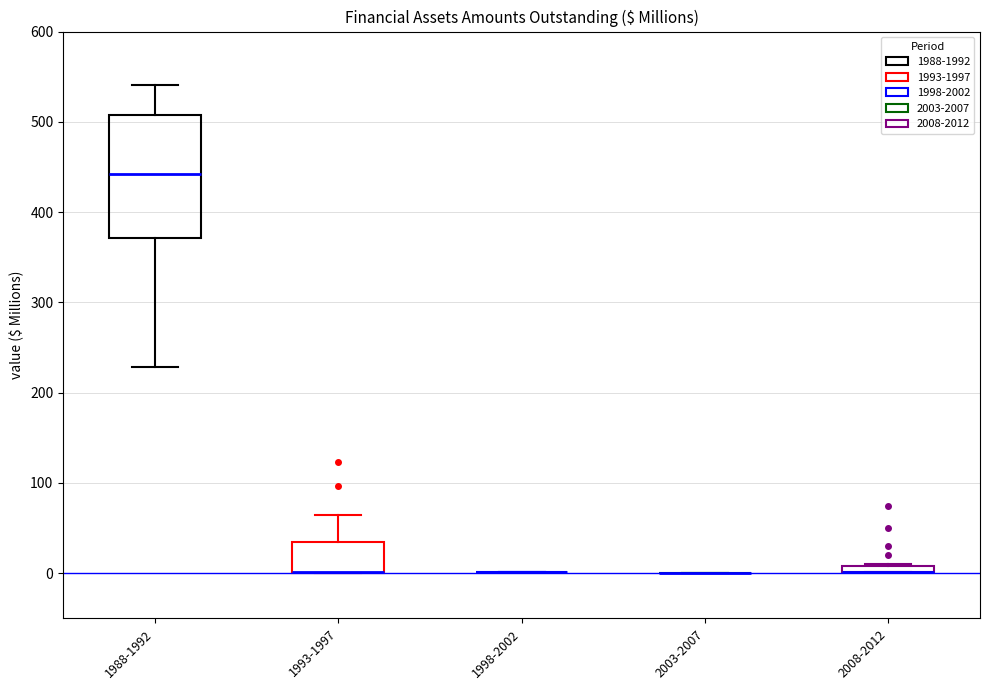

Where is the upper edge of the box for 1993-1997 on the y-axis? The values are not printed on the chart, so give them approximately, as read against the axis.

30